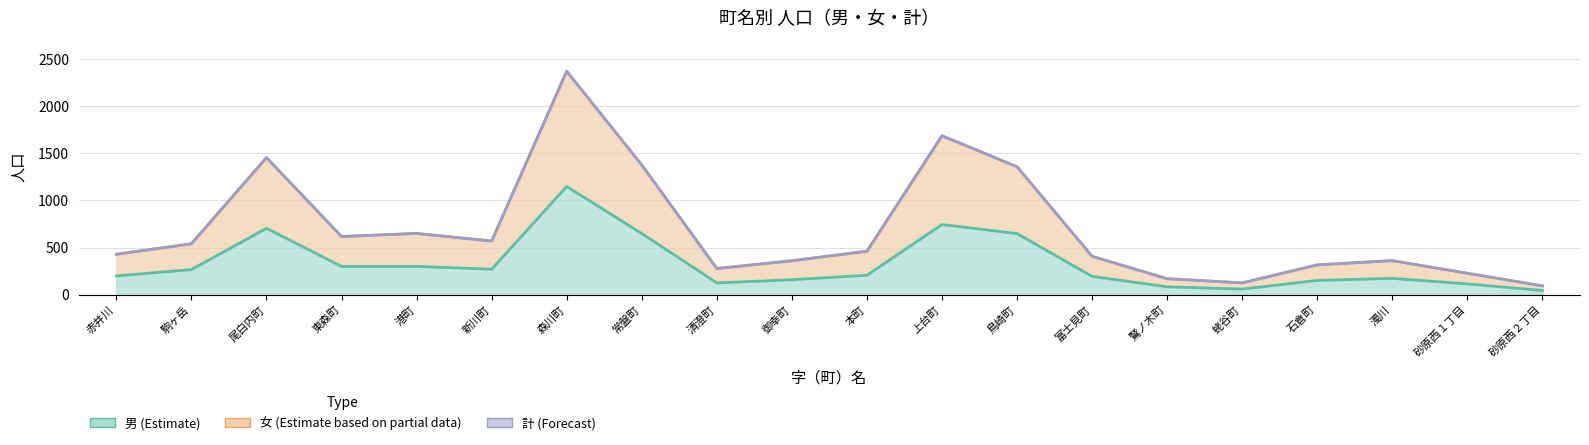

Where is the first local maximum for 女?

尾白内町